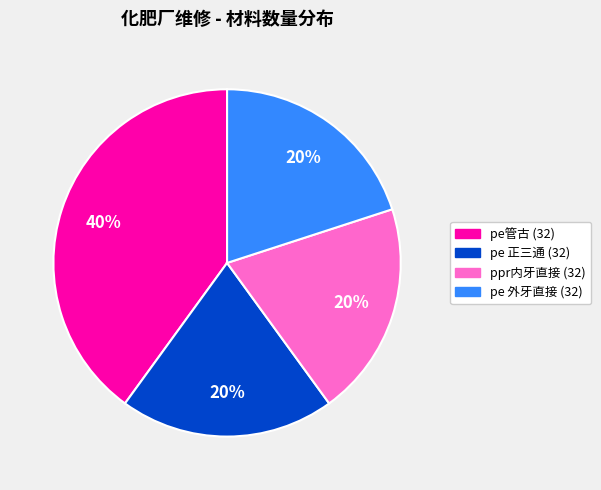

To the nearest percent, what is the average slice percentage?

25%